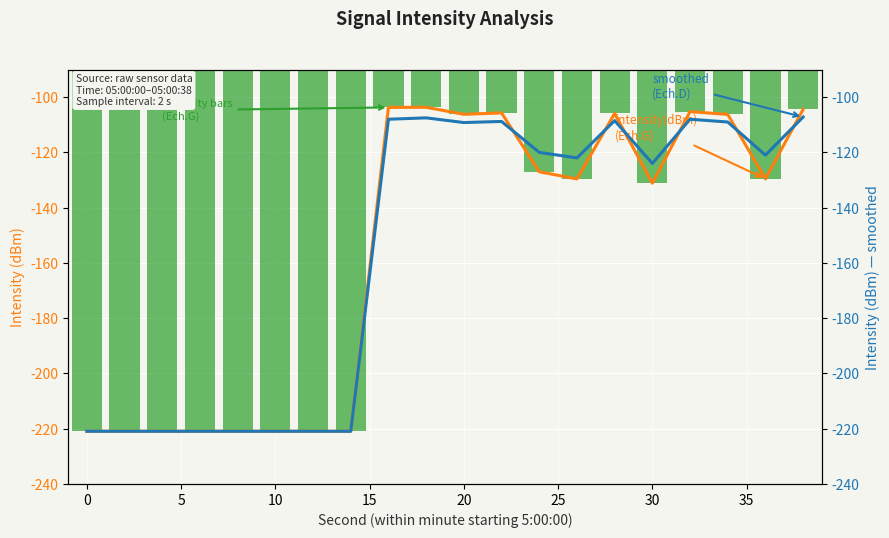

At 35, list the series in order from largest to smallest.

intensity(dBm) raw, intensity(dBm) (bars), intensity(dBm) smoothed